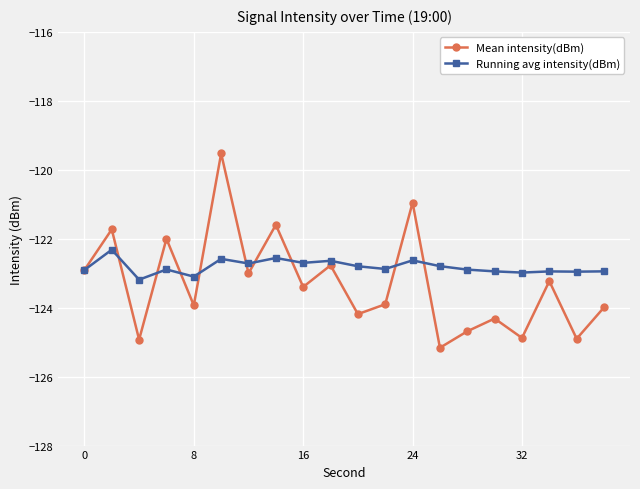

What is the highest value of the Mean intensity(dBm) series?

-119.5